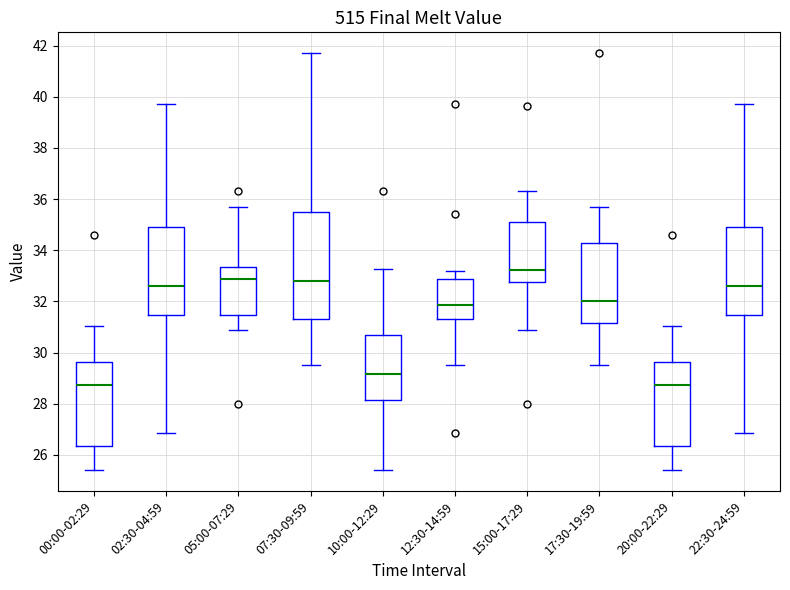

Reading left to right, read every box against the y-axis: the position of its median line, the range the box covers, and the ends of its whiskers. The values are not printed on the chart, so give them approximately, as read against the axis.

00:00-02:29: median 28.8, box 26.4 to 29.6, whiskers 25.4 to 31.0
02:30-04:59: median 32.6, box 31.4 to 34.8, whiskers 26.8 to 39.8
05:00-07:29: median 32.8, box 31.4 to 33.4, whiskers 30.8 to 35.8
07:30-09:59: median 32.8, box 31.4 to 35.4, whiskers 29.6 to 41.8
10:00-12:29: median 29.2, box 28.2 to 30.8, whiskers 25.4 to 33.2
12:30-14:59: median 31.8, box 31.4 to 32.8, whiskers 29.6 to 33.2
15:00-17:29: median 33.2, box 32.8 to 35.2, whiskers 30.8 to 36.4
17:30-19:59: median 32.0, box 31.2 to 34.2, whiskers 29.6 to 35.6
20:00-22:29: median 28.8, box 26.4 to 29.6, whiskers 25.4 to 31.0
22:30-24:59: median 32.6, box 31.4 to 34.8, whiskers 26.8 to 39.8